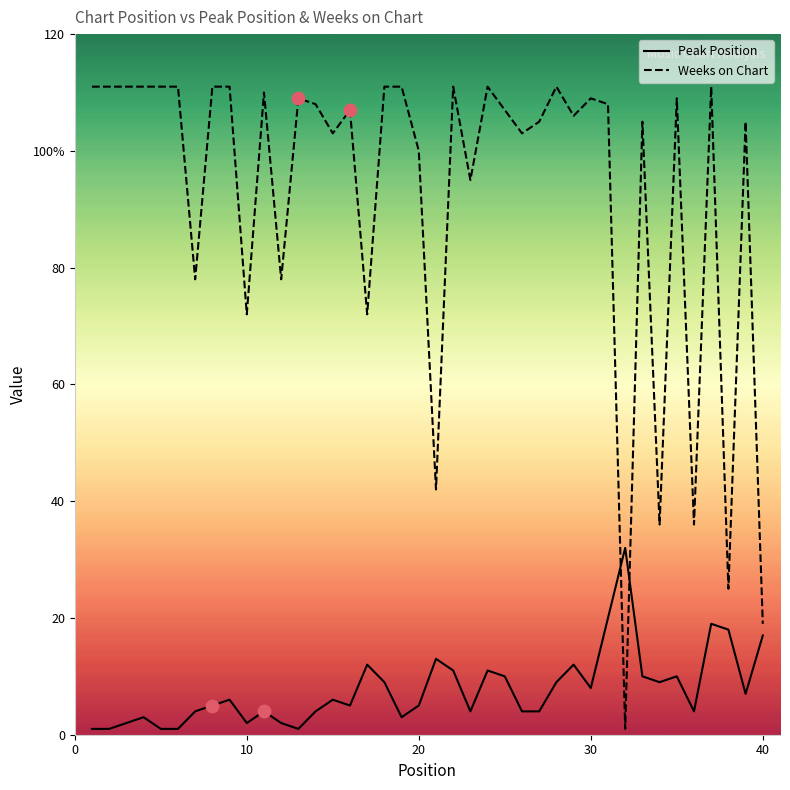

What are all the series names shown in the legend?

Peak Position, Weeks on Chart